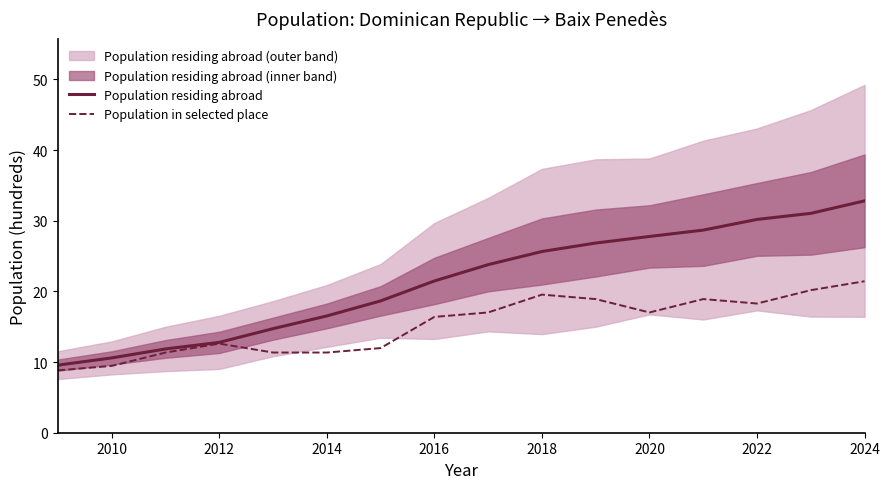

What is the highest value of the Population in selected place series?

21.4